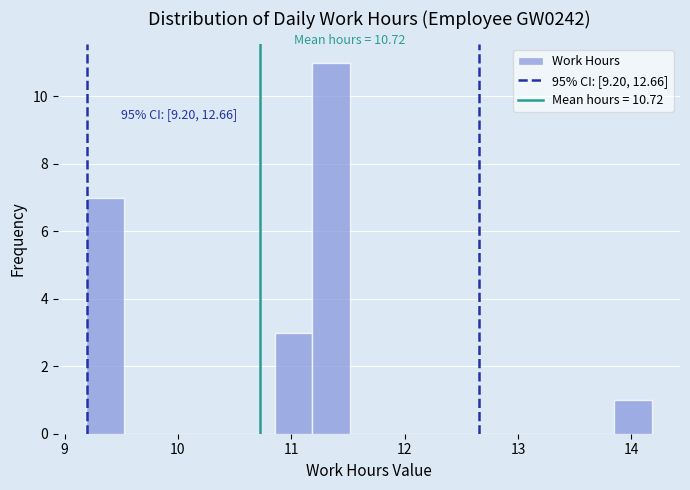

Around what value on the x-axis is the tallest bar? Give the approximate position of its centre, as read against the axis.

11.4